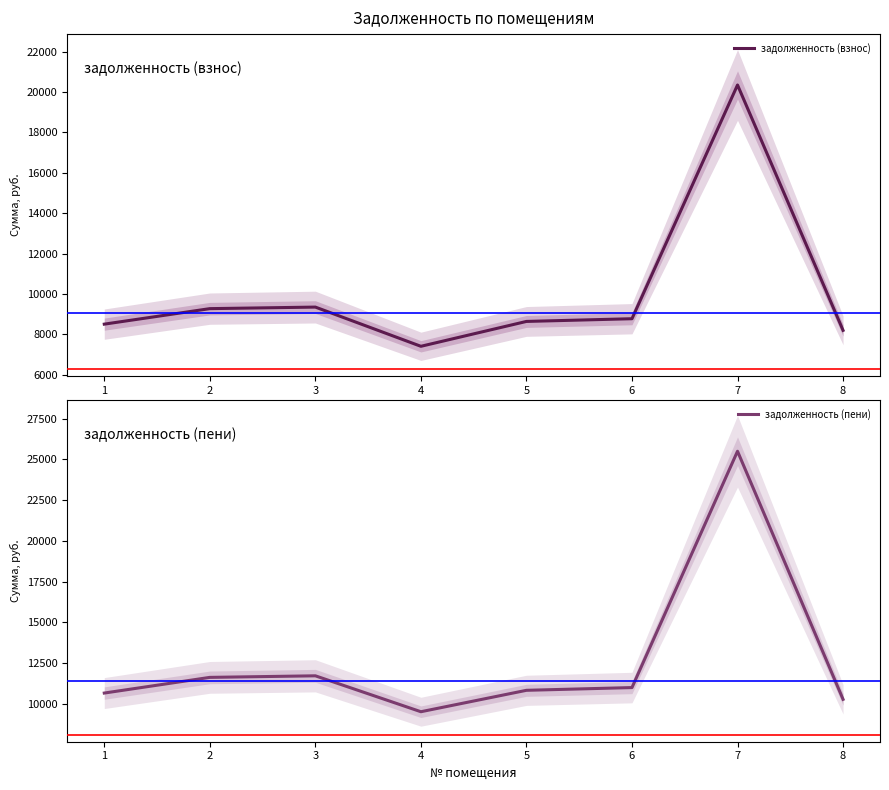

True or false: задолженность (взнос) has a value of 2145.1 at 8.

False